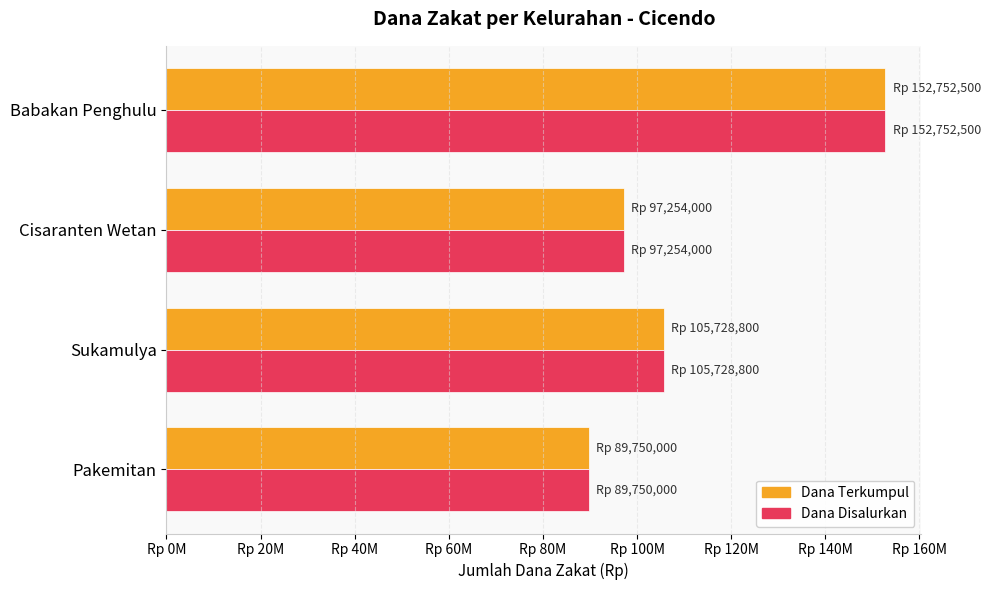

What is the minimum value shown in the chart?

89750000